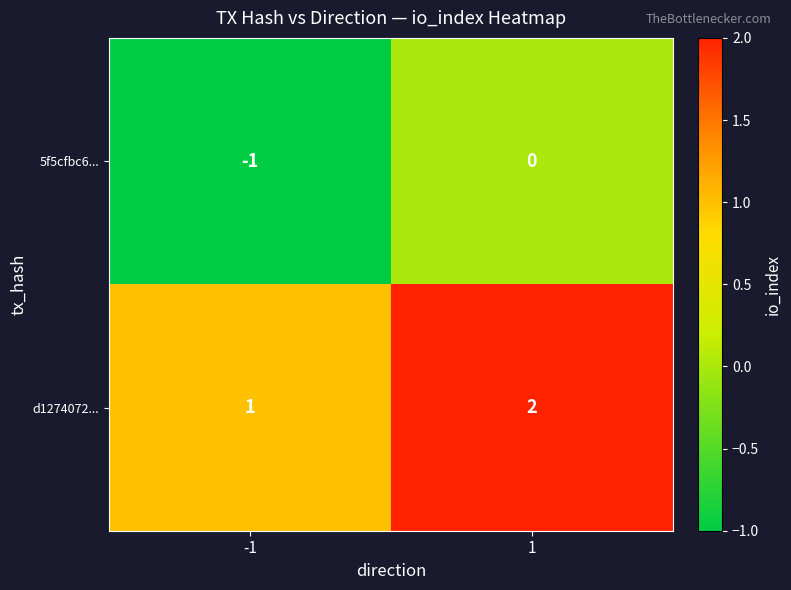

The value of d1274072... at -1 is 1. True or false?

True